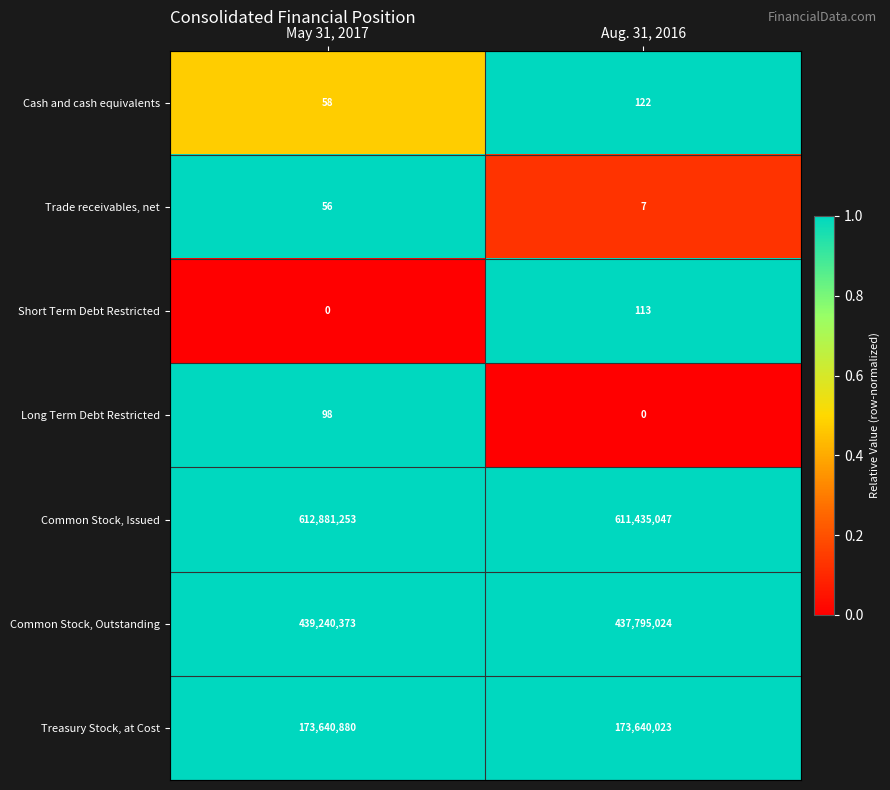

Reading left to right, transcribe all the data shown in this chart.

Cash and cash equivalents: 58	122
Trade receivables, net: 56	7
Short Term Debt Restricted: 0	113
Long Term Debt Restricted: 98	0
Common Stock, Issued: 612881253	611435047
Common Stock, Outstanding: 439240373	437795024
Treasury Stock, at Cost: 173640880	173640023